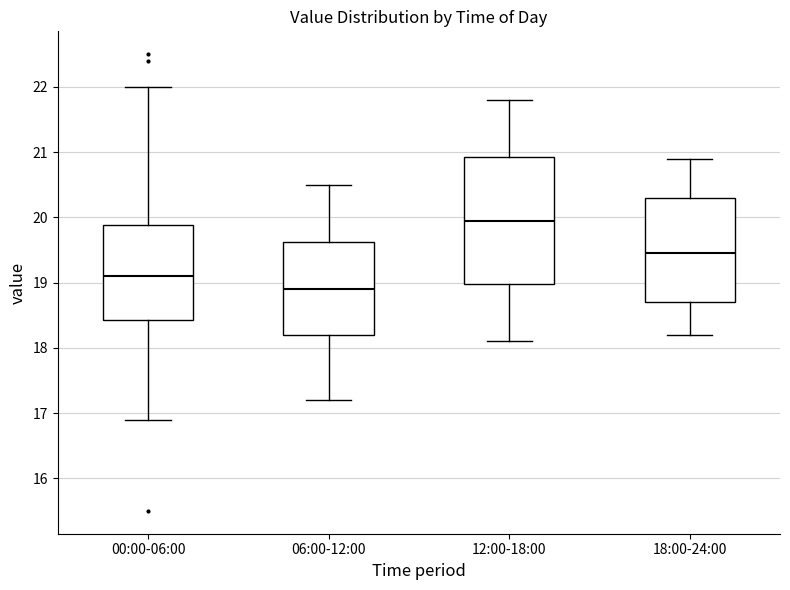

Reading left to right, read every box against the y-axis: the position of its median line, the range the box covers, and the ends of its whiskers. The values are not printed on the chart, so give them approximately, as read against the axis.

00:00-06:00: median 19.1, box 18.4 to 19.9, whiskers 16.9 to 22.0
06:00-12:00: median 18.9, box 18.2 to 19.6, whiskers 17.2 to 20.5
12:00-18:00: median 20.0, box 19.0 to 20.9, whiskers 18.1 to 21.8
18:00-24:00: median 19.5, box 18.7 to 20.3, whiskers 18.2 to 20.9